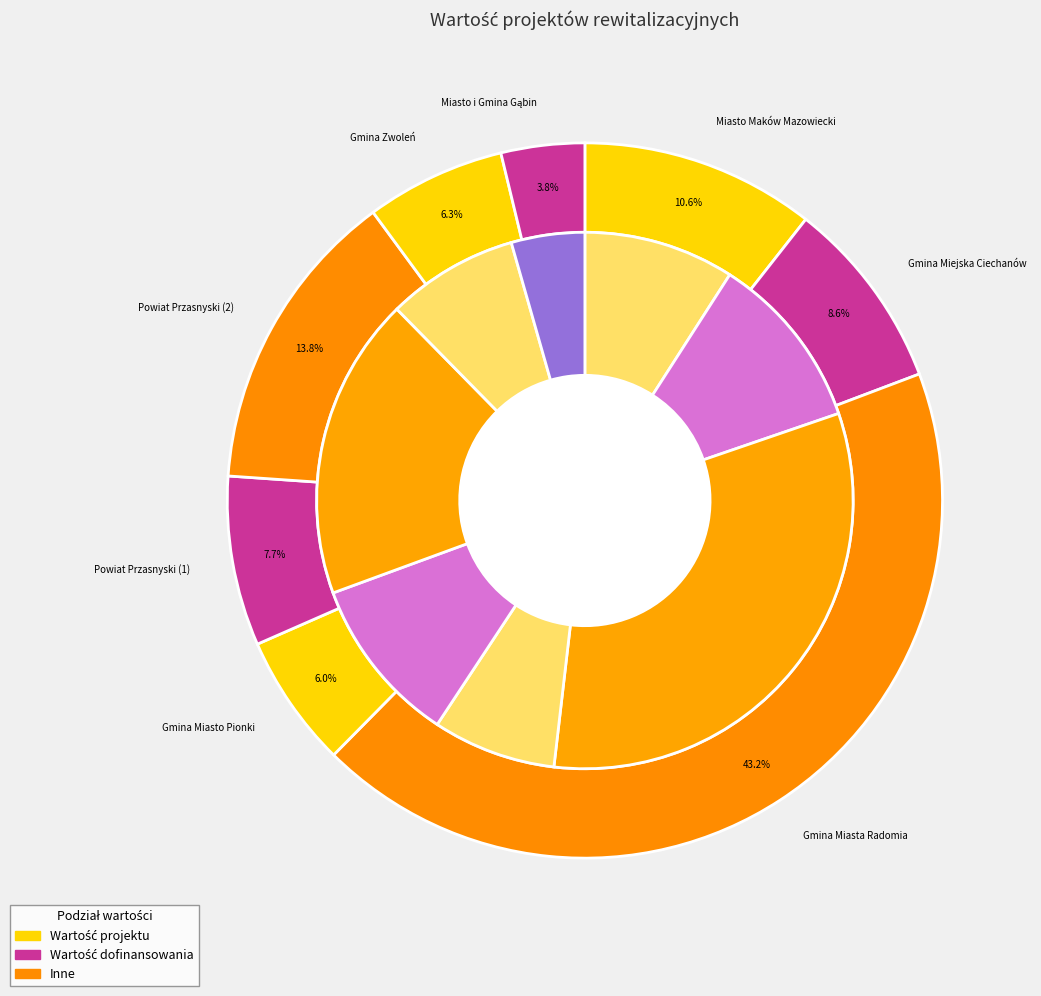

What is the difference between the highest and lowest values at Powiat Przasnyski (1)?

1539999.9